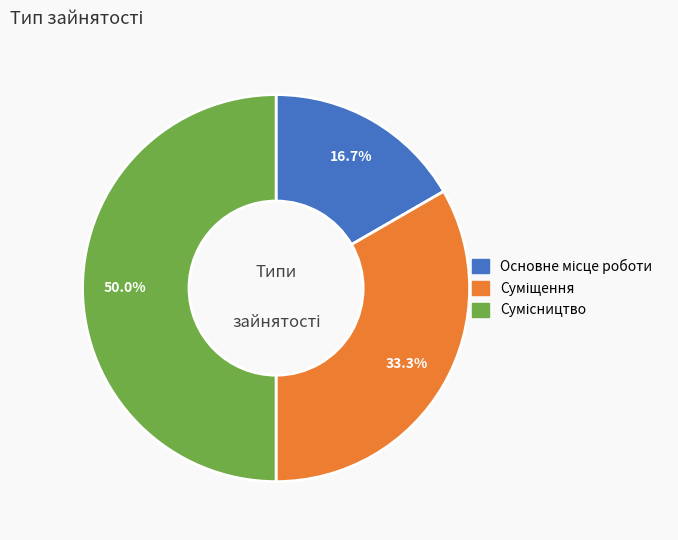

Is it true that Суміщення is 33% of the pie?

True